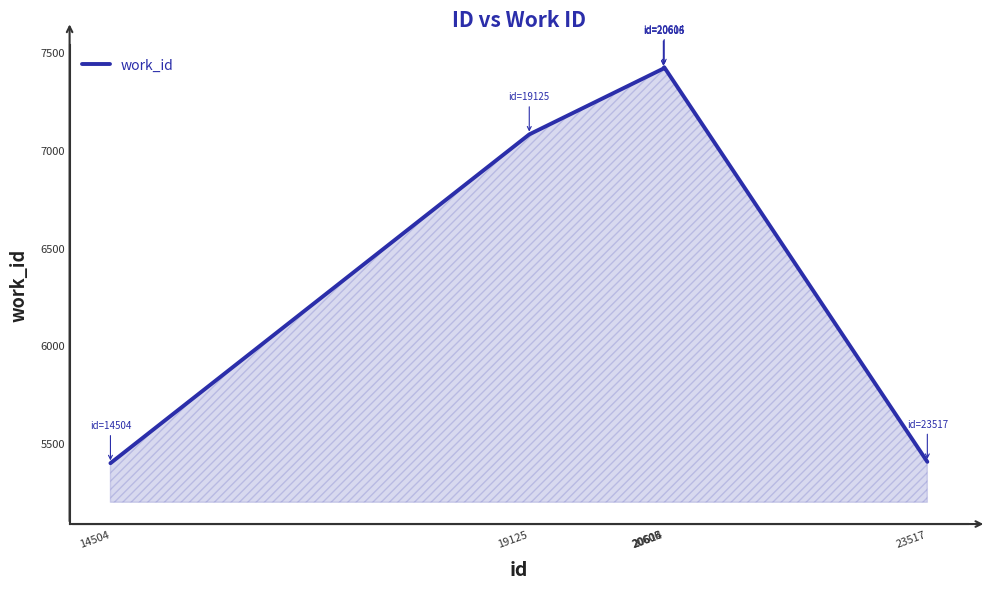

Is it true that the value at 20614 is 7424?

True